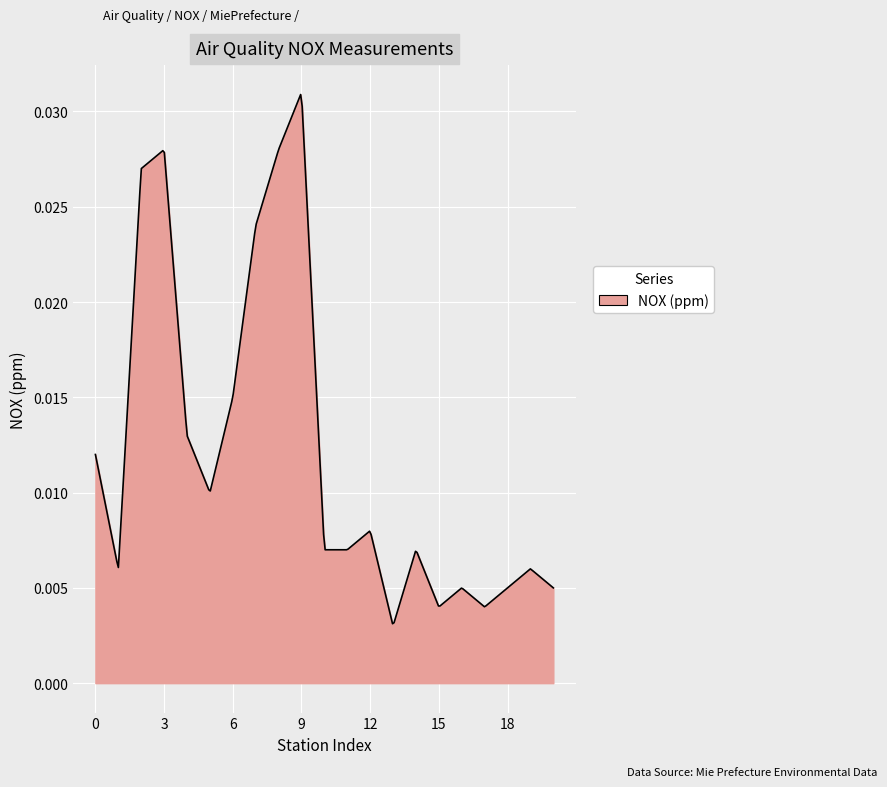

How many lines are shown in the chart?

1